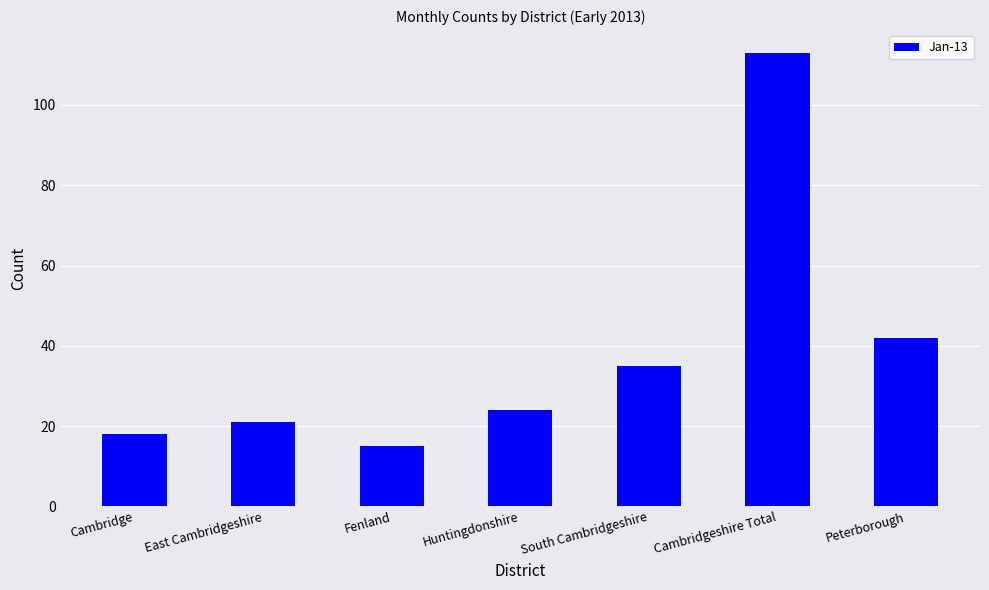

How many series are shown in this chart?

1